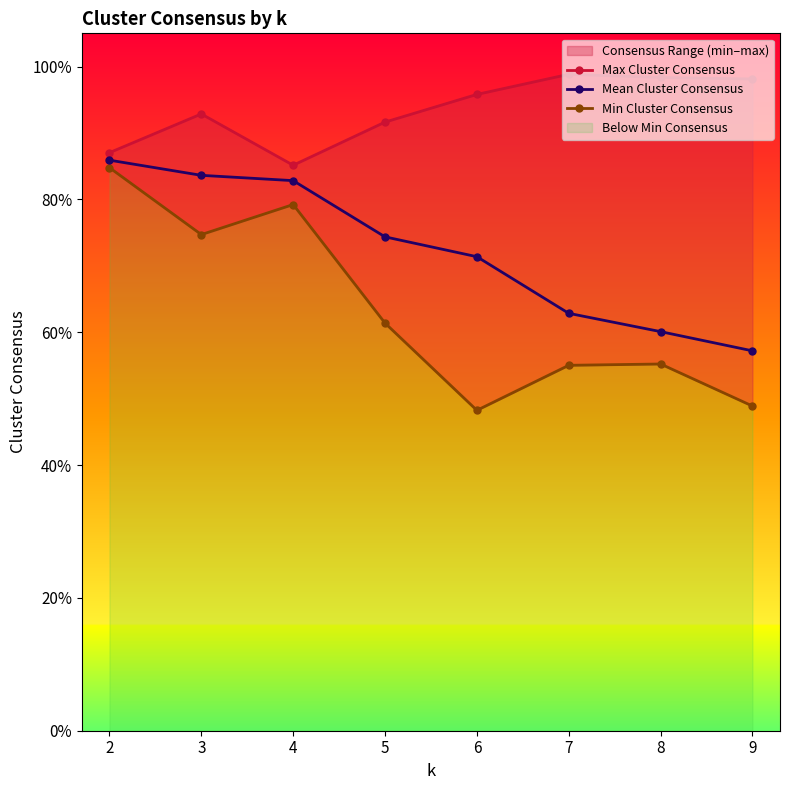

At which category is the sum across all series the highest?

2